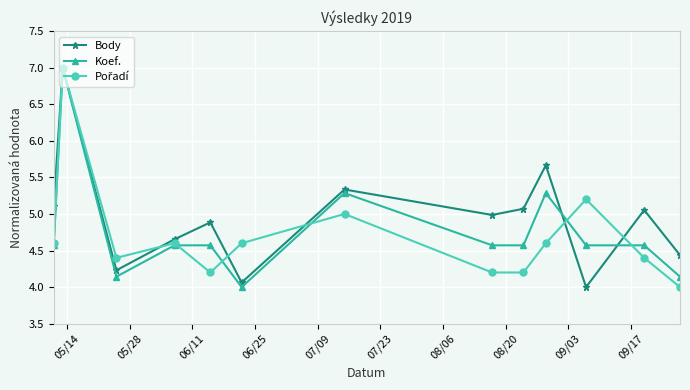

How many data points in Body are above 4?

12